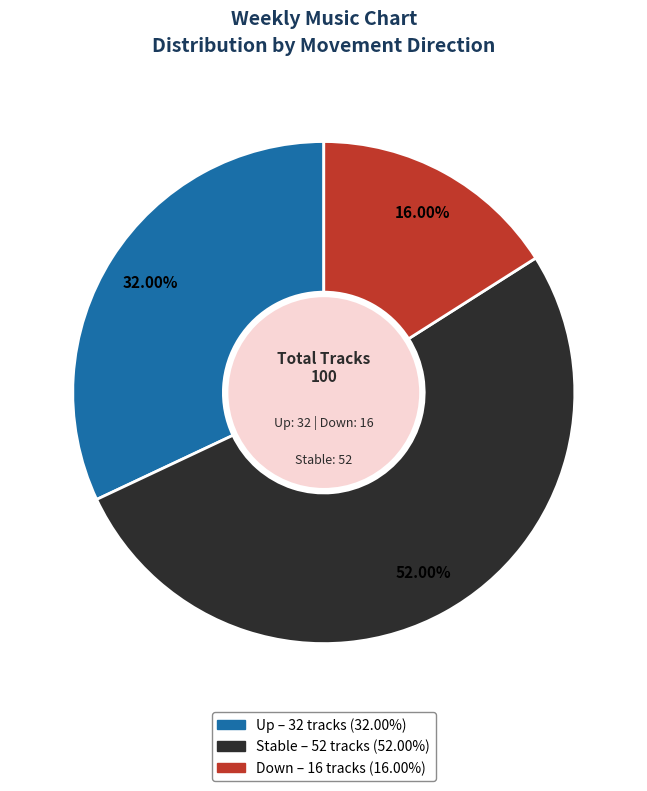

Does any single category account for the majority?

Yes